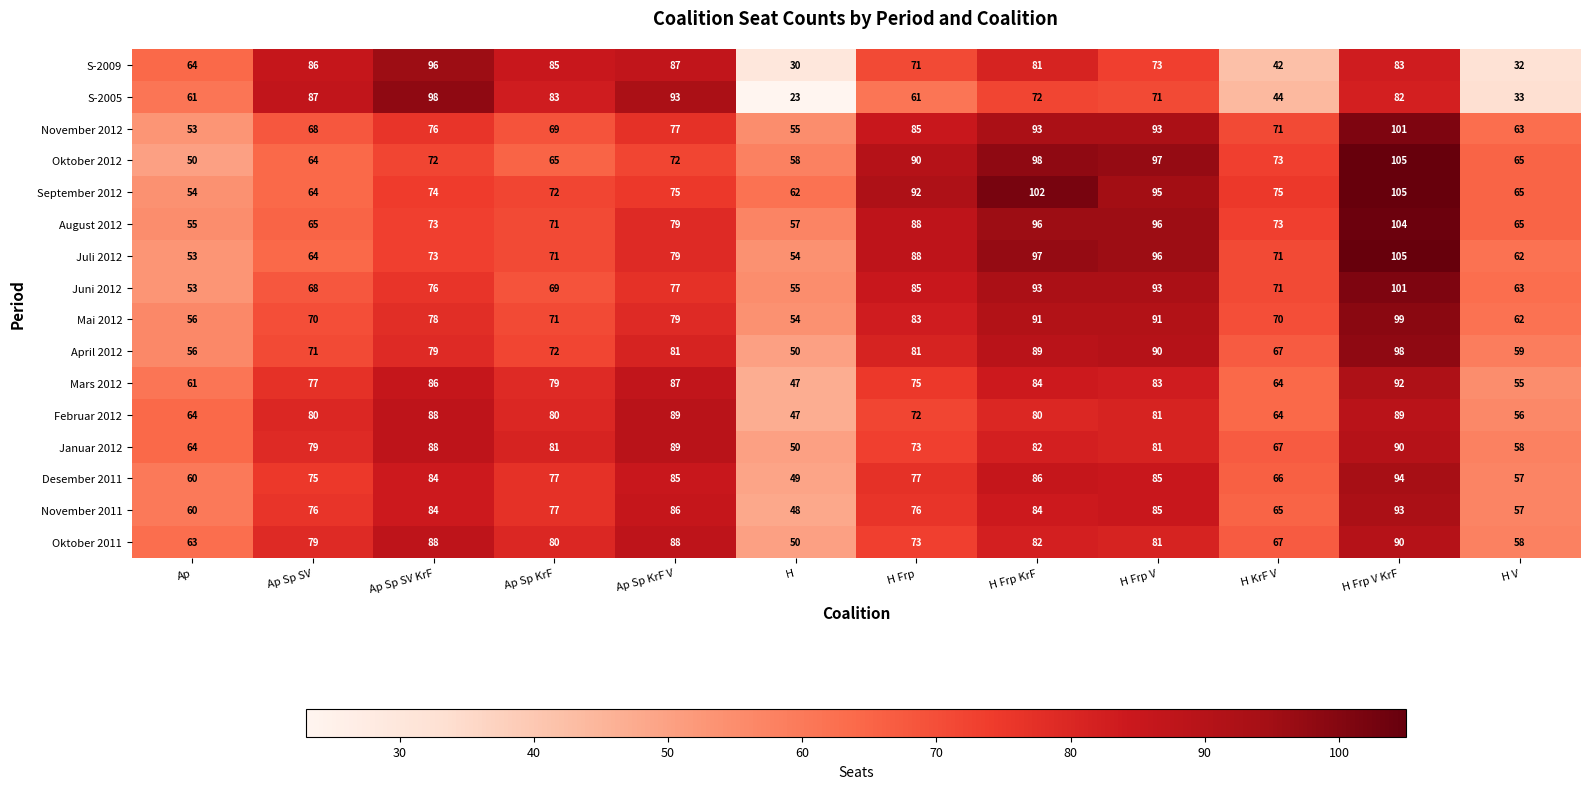

How many categories are shown in the chart?

12